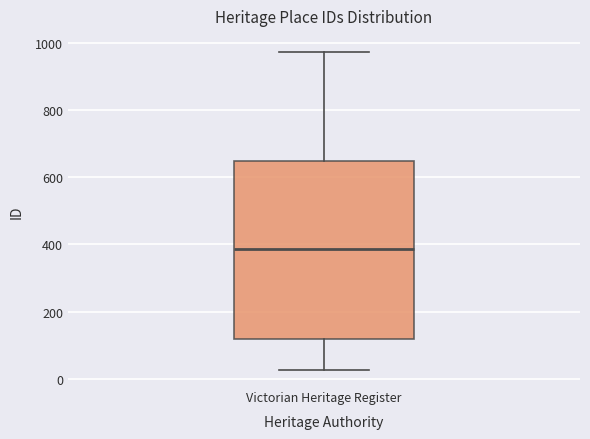

Read this box plot against the y-axis: the position of the median line, the range covered by the box, and the ends of both whiskers. The values are not printed on the chart, so give them approximately, as read against the axis.

median 380, box 120 to 640, whiskers 20 to 980